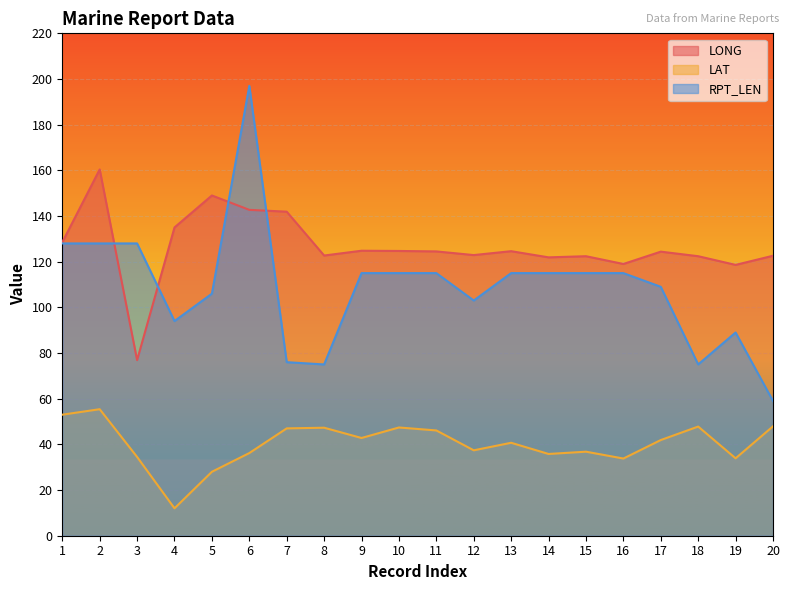

What is the total value across all series at 17?

275.3